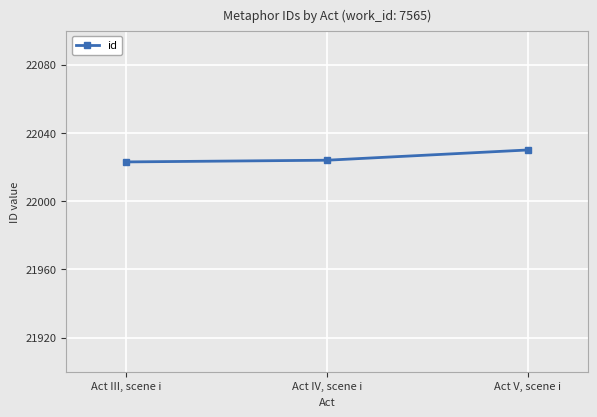

What is the sum of the values at Act IV, scene i and Act III, scene i?

44047